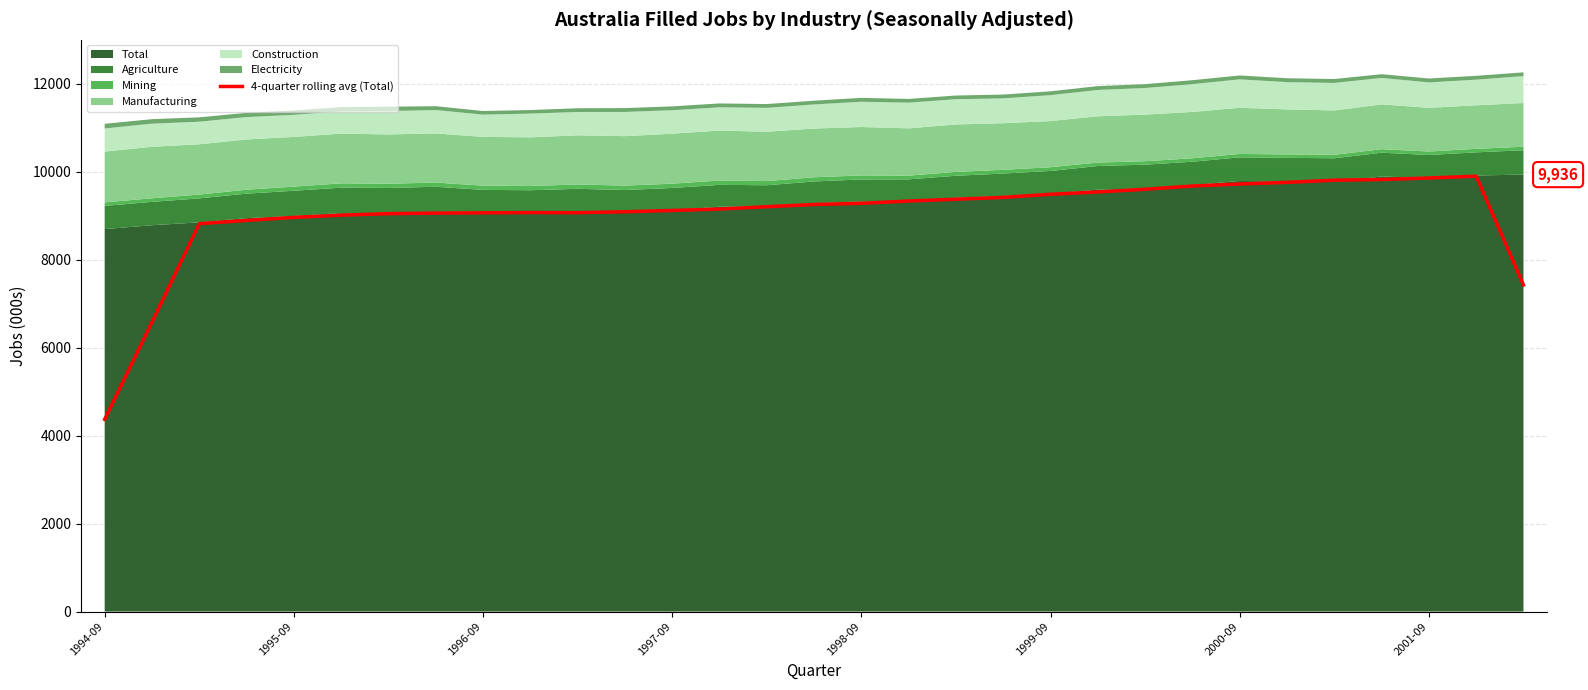

Reading right to left, transcribe all the data shown in this chart.

7426.6	9899.9	9858.8	9824.0	9808.5	9759.4	9721.9	9676.5	9602.7	9541.0	9488.4	9418.2	9376.1	9334.8	9283.4	9256.1	9205.9	9152.5	9120.9	9090.7	9070.0	9072.9	9066.4	9060.3	9047.9	9013.6	8962.9	8894.2	8819.8	6583.2	4370.6